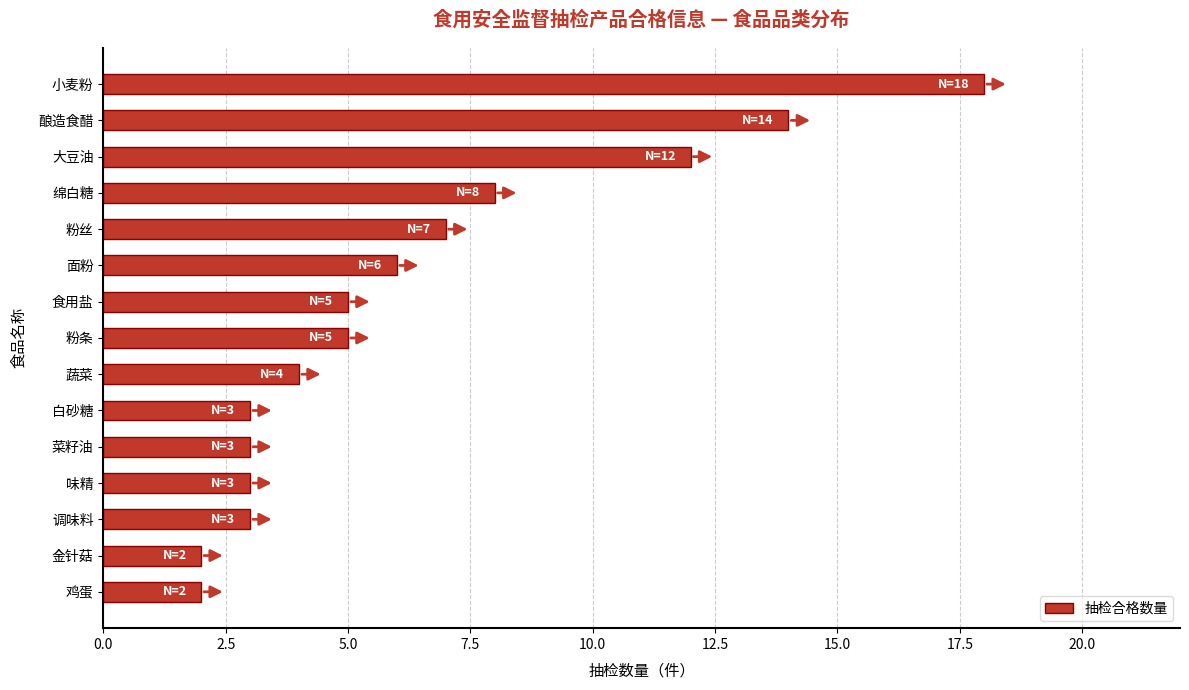

What is the smallest value displayed?

2